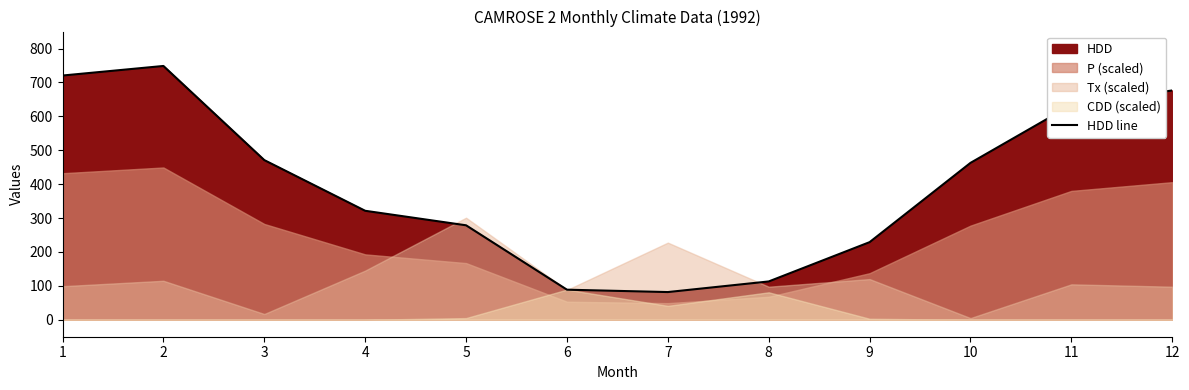

Which label corresponds to the smallest value in the chart?

7